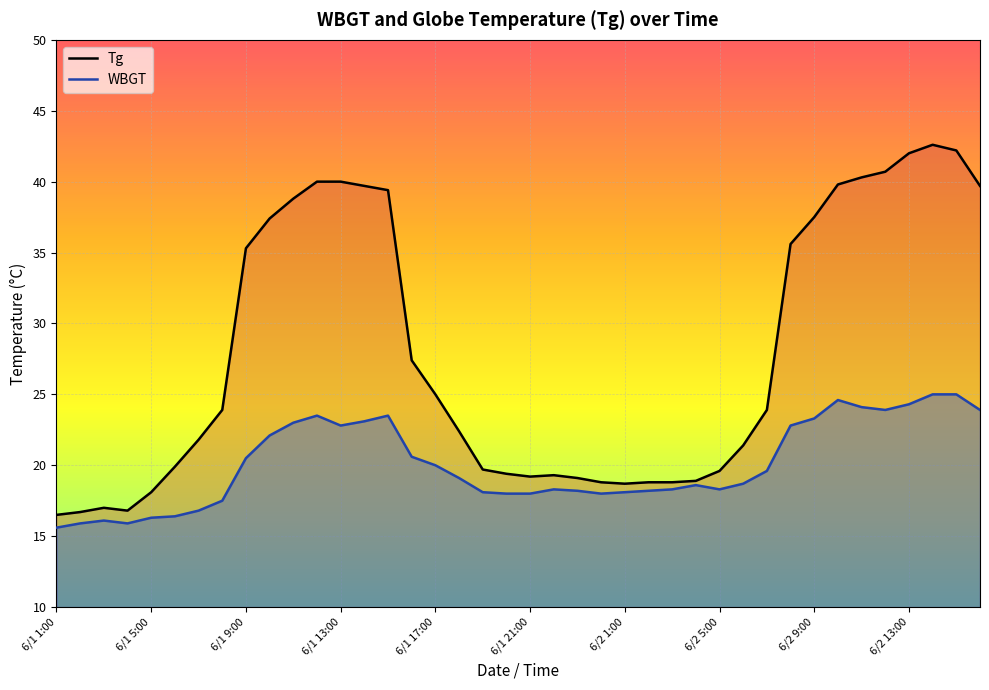

Reading right to left, extract all data points from this chart.

Tg: 39.7	42.2	42.6	42.0	40.7	40.3	39.8	37.5	35.6	23.9	21.4	19.6	18.9	18.8	18.8	18.7	18.8	19.1	19.3	19.2	19.4	19.7	22.4	25.0	27.4	39.4	39.7	40.0	40.0	38.8	37.4	35.3	23.9	21.8	19.9	18.1	16.8	17.0	16.7	16.5
WBGT: 23.9	25.0	25.0	24.3	23.9	24.1	24.6	23.3	22.8	19.6	18.7	18.3	18.6	18.3	18.2	18.1	18.0	18.2	18.3	18.0	18.0	18.1	19.1	20.0	20.6	23.5	23.1	22.8	23.5	23.0	22.1	20.5	17.5	16.8	16.4	16.3	15.9	16.1	15.9	15.6